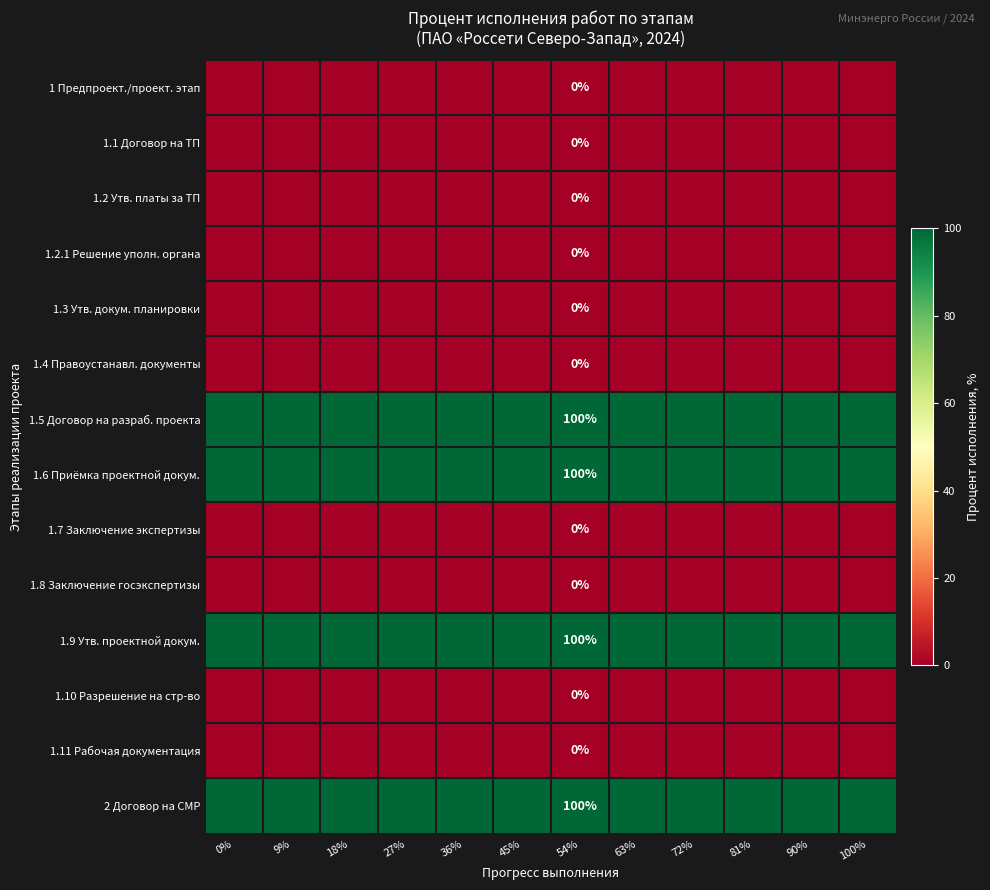

The 2 Договор на СМР series shows 21 at 9%. True or false?

False